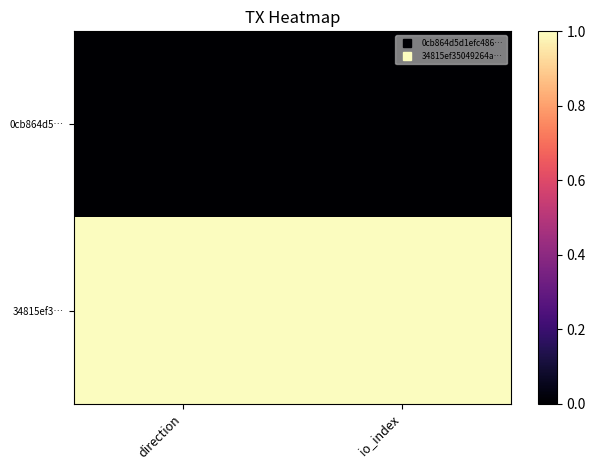

Reading right to left, extract all data points from this chart.

0cb864d5…: io_index=0	direction=0
34815ef3…: io_index=1	direction=1